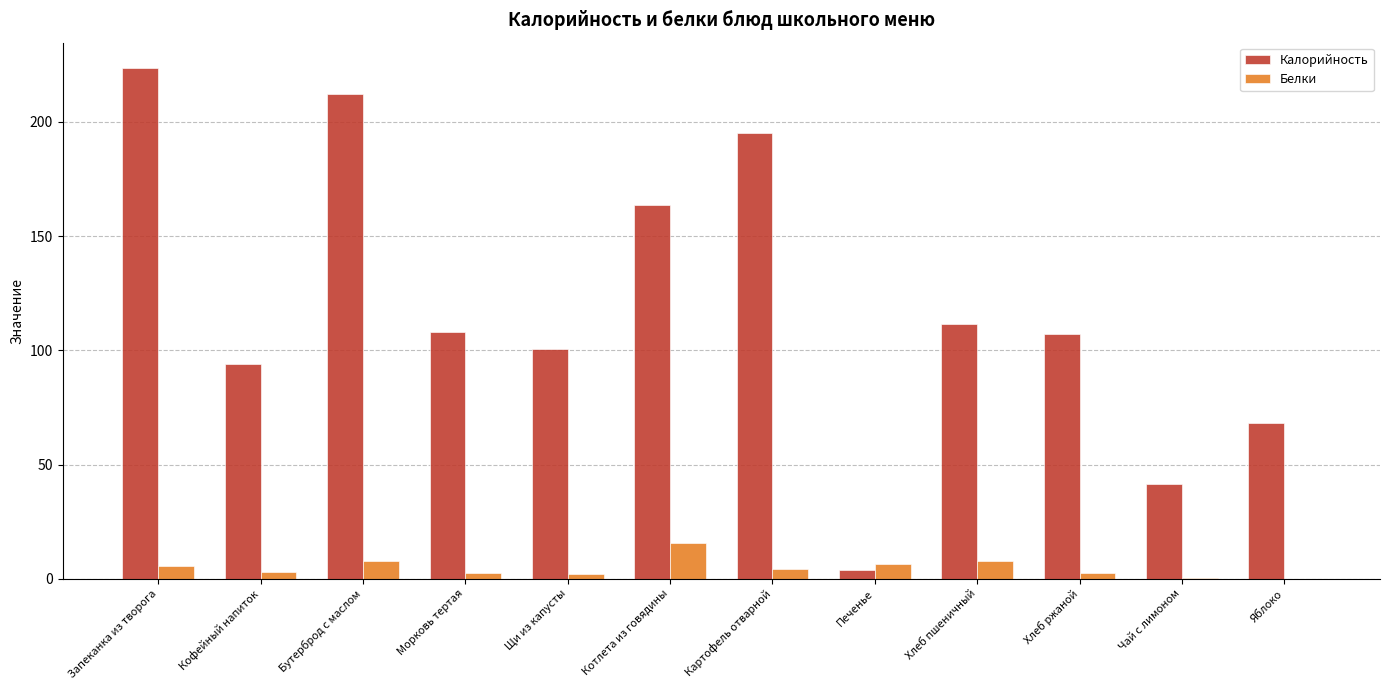

How many distinct data groups are displayed?

2